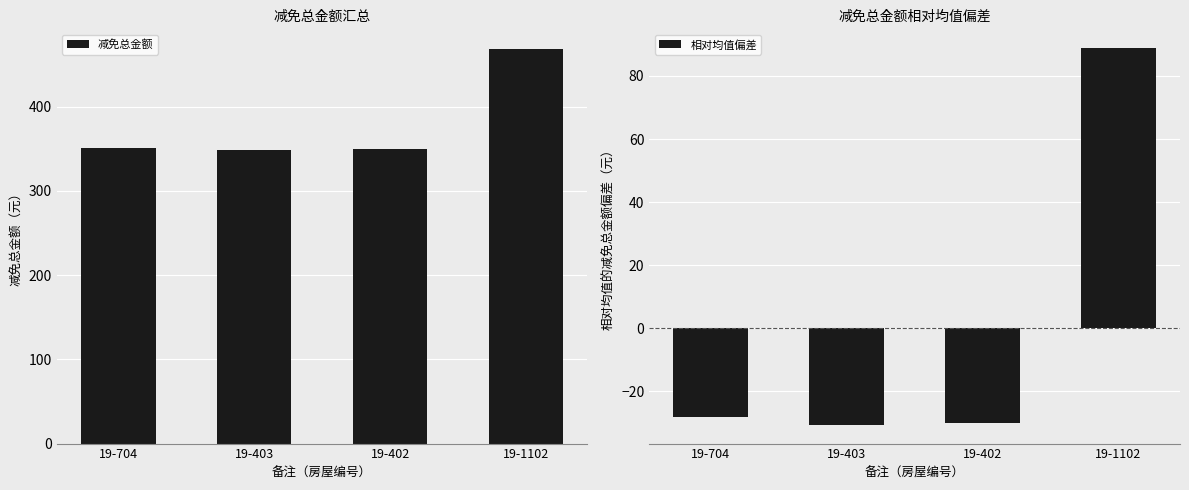

What is the maximum value for 相对均值偏差?

88.8